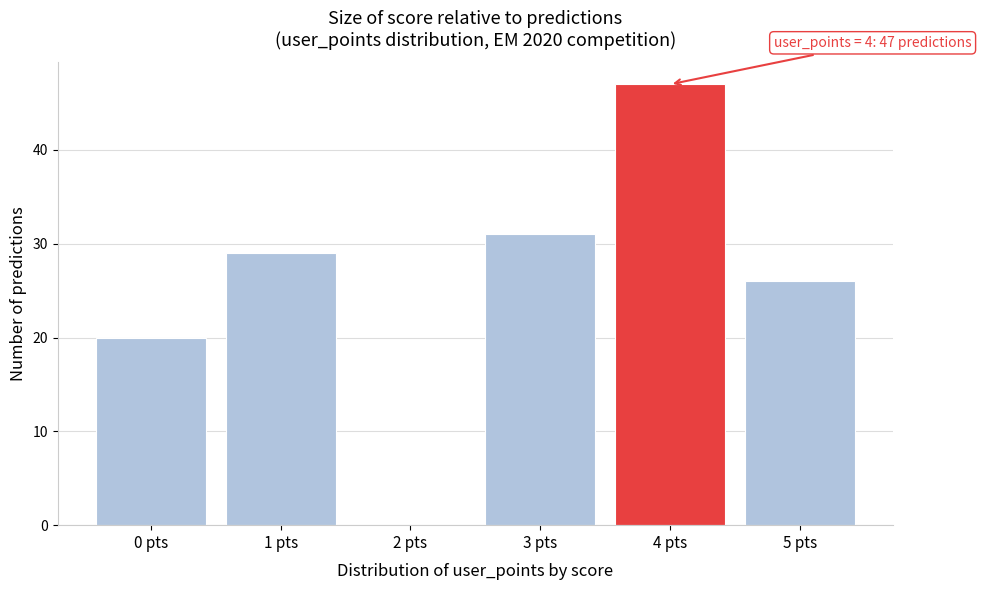

Reading left to right, what are all the values shown in this chart?

0 pts=20	1 pts=29	2 pts=0	3 pts=31	4 pts=47	5 pts=26